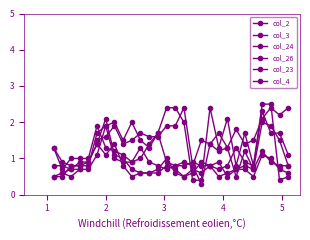

Count the col_2 values in the range 0 to 1.

12